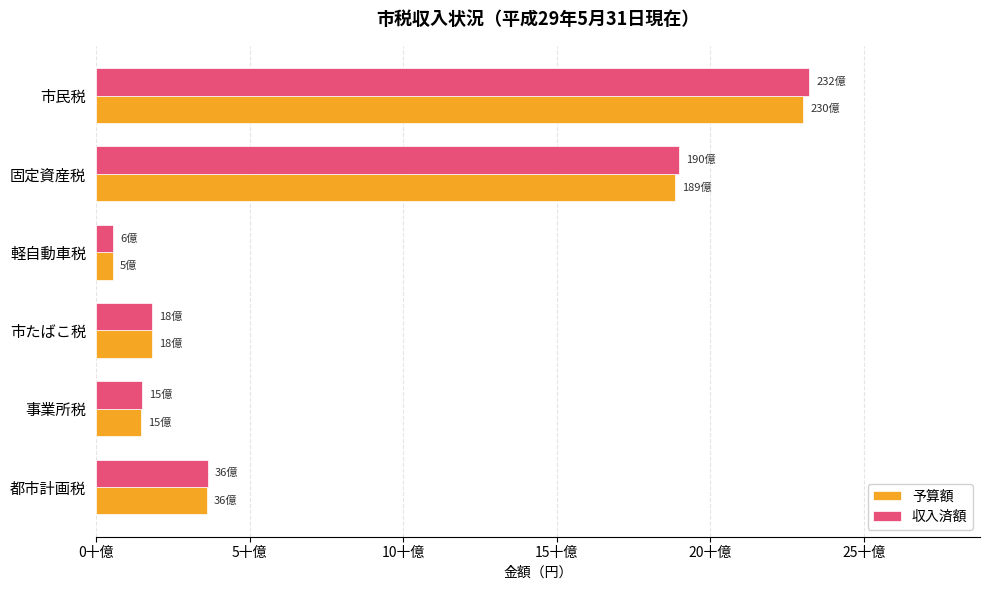

What are all the series names shown in the legend?

予算額, 収入済額